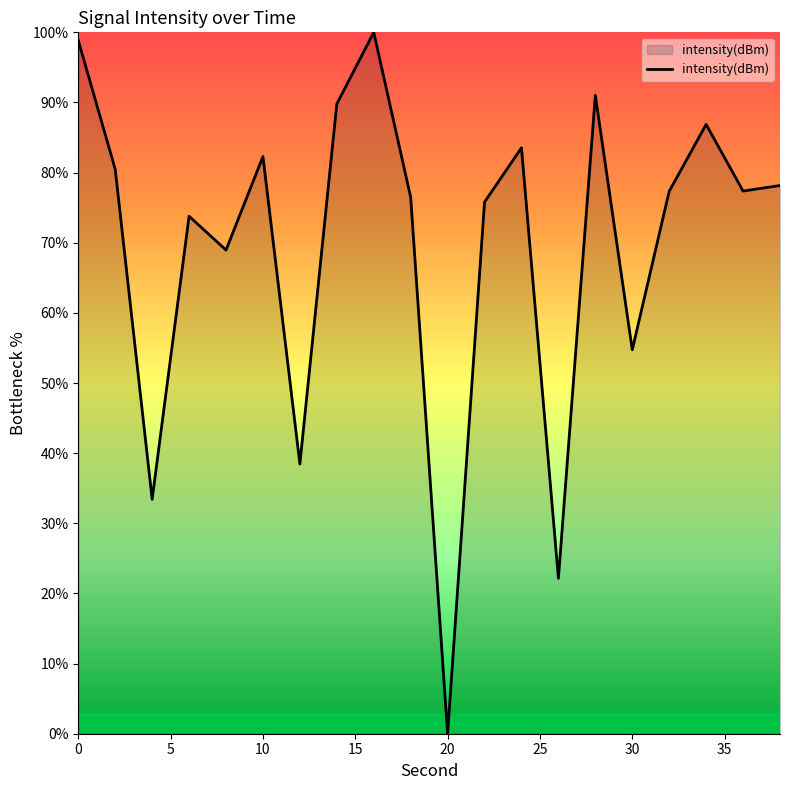

What is the greatest value displayed?

100.0